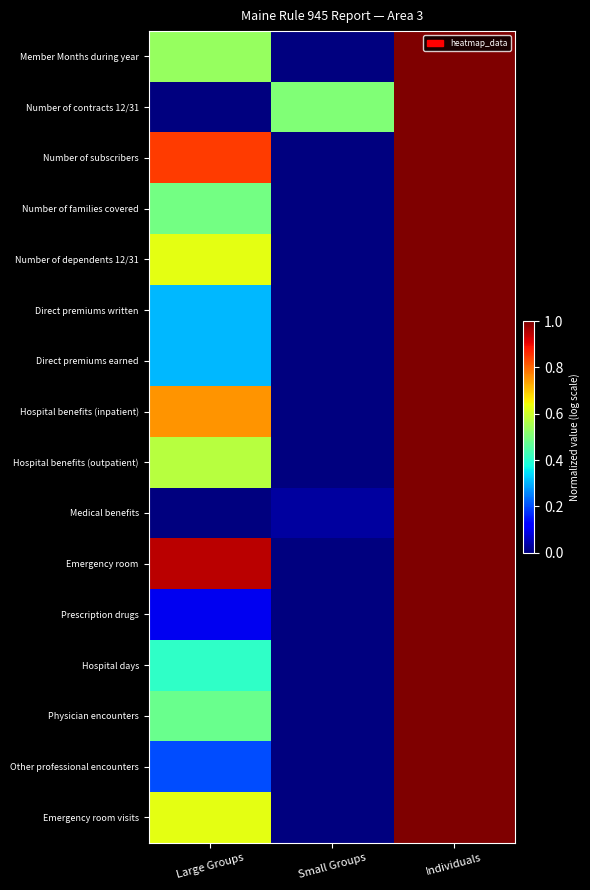

Reading left to right, list all the values displayed in this chart.

Member Months during year: Large Groups=0.5	Small Groups=0.0	Individuals=1.0
Number of contracts 12/31: Large Groups=0.0	Small Groups=0.5	Individuals=1.0
Number of subscribers: Large Groups=0.8	Small Groups=0.0	Individuals=1.0
Number of families covered: Large Groups=0.5	Small Groups=0.0	Individuals=1.0
Number of dependents 12/31: Large Groups=0.6	Small Groups=0.0	Individuals=1.0
Direct premiums written: Large Groups=0.3	Small Groups=0.0	Individuals=1.0
Direct premiums earned: Large Groups=0.3	Small Groups=0.0	Individuals=1.0
Hospital benefits (inpatient): Large Groups=0.8	Small Groups=0.0	Individuals=1.0
Hospital benefits (outpatient): Large Groups=0.6	Small Groups=0.0	Individuals=1.0
Medical benefits: Large Groups=0.0	Small Groups=0.0	Individuals=1.0
Emergency room: Large Groups=0.9	Small Groups=0.0	Individuals=1.0
Prescription drugs: Large Groups=0.1	Small Groups=0.0	Individuals=1.0
Hospital days: Large Groups=0.4	Small Groups=0.0	Individuals=1.0
Physician encounters: Large Groups=0.5	Small Groups=0.0	Individuals=1.0
Other professional encounters: Large Groups=0.2	Small Groups=0.0	Individuals=1.0
Emergency room visits: Large Groups=0.6	Small Groups=0.0	Individuals=1.0